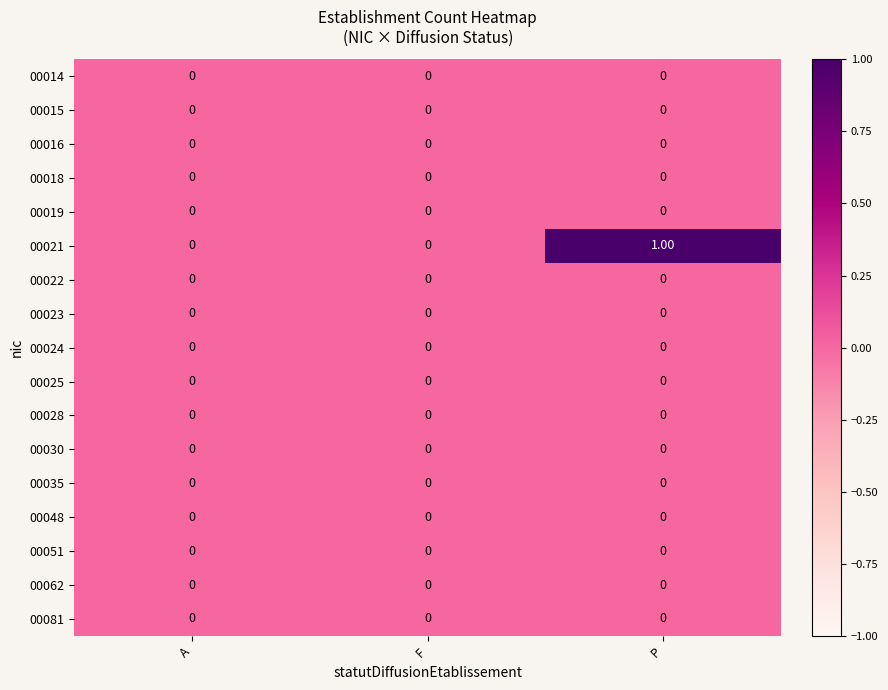

Which series has the largest total across all categories?

00021